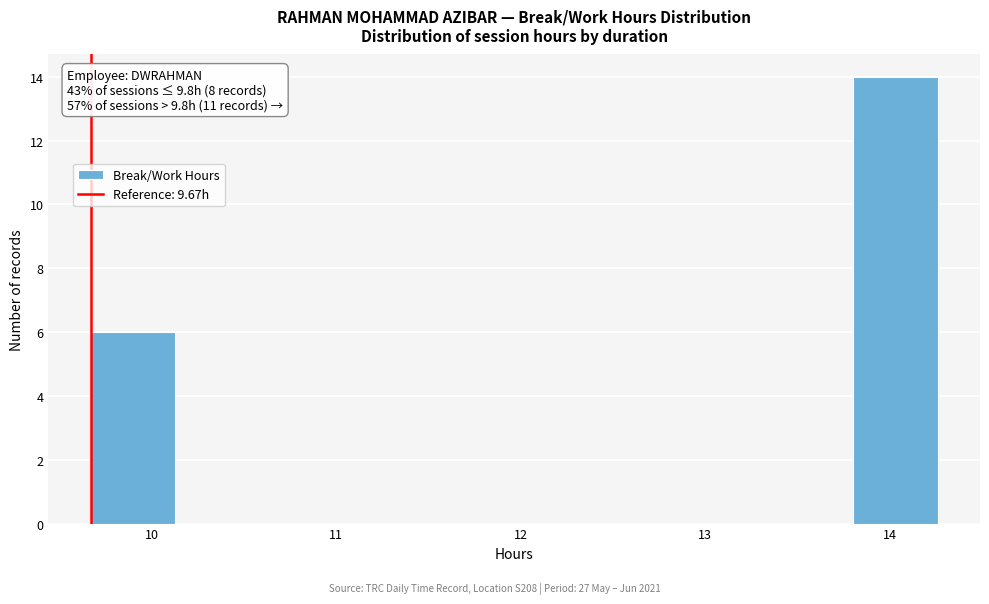

Which range on the x-axis has the tallest bar?

13.8 to 14.3